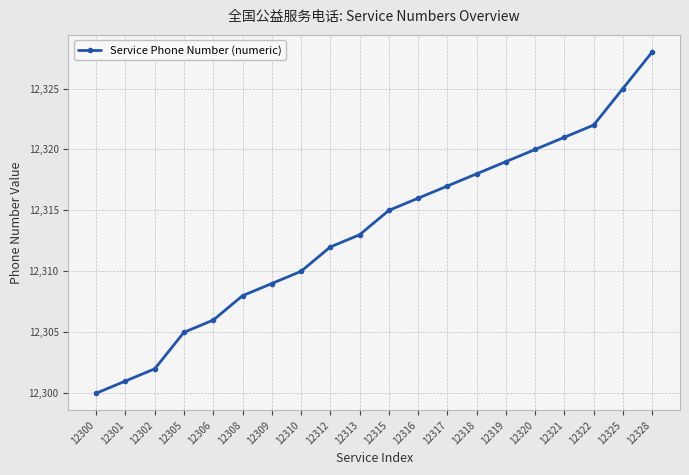

How many data points are less than 12315?

10